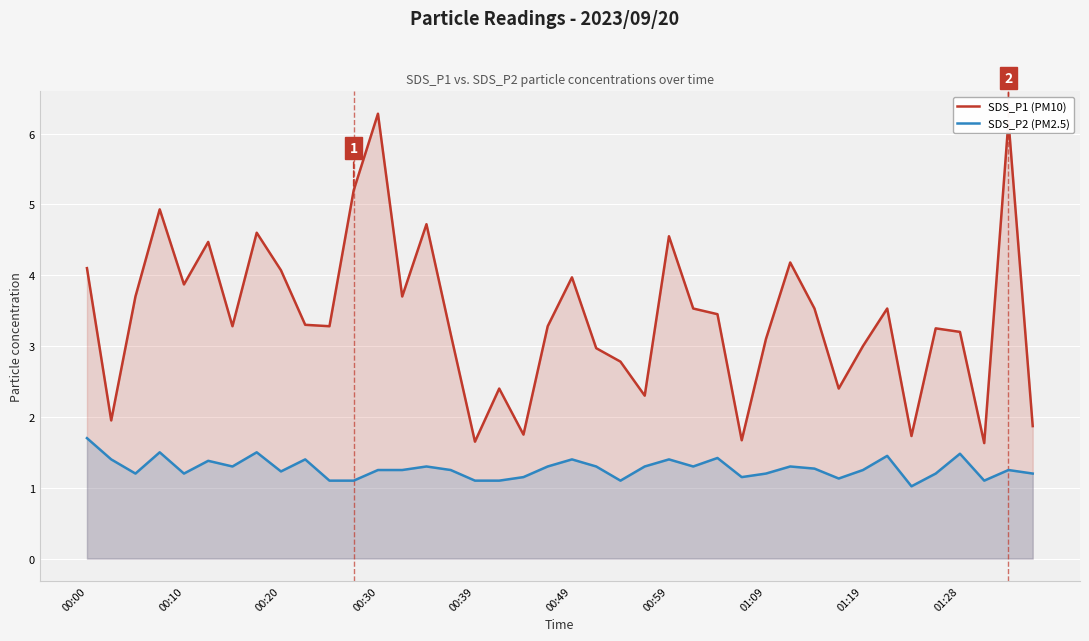

True or false: SDS_P2 (PM2.5) and SDS_P1 (PM10) intersect in this chart.

False